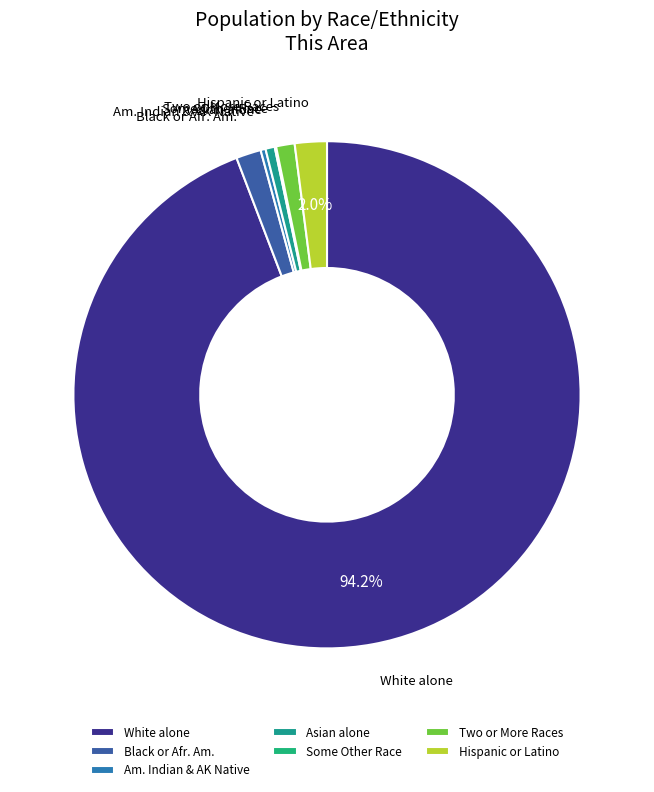

What is the majority slice?

White alone